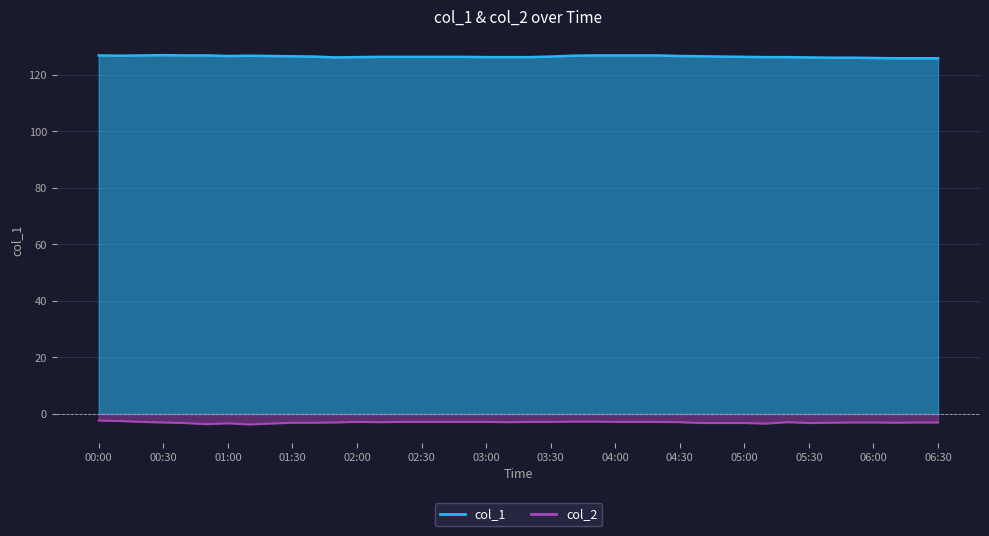

Does the chart display data point markers on the line(s)?

No